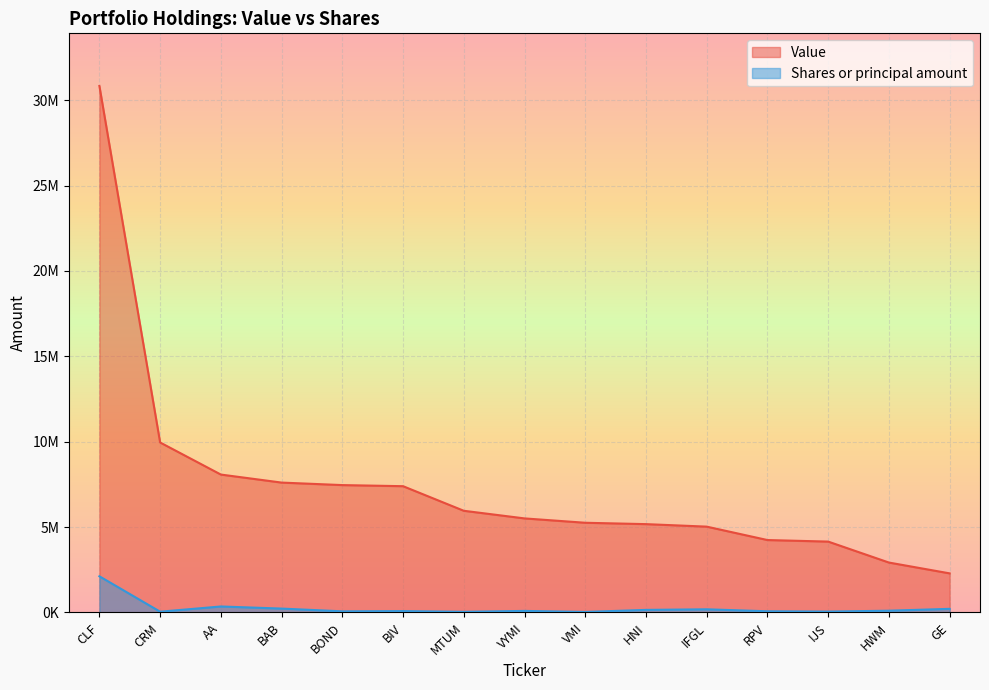

True or false: Shares or principal amount and Value intersect in this chart.

False